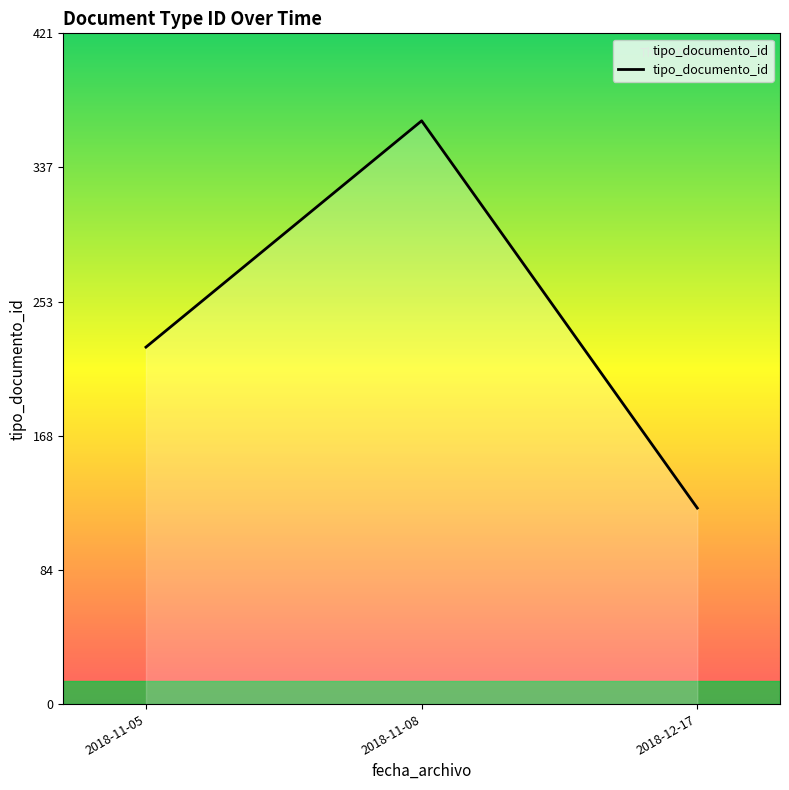

How many series are shown in this chart?

1